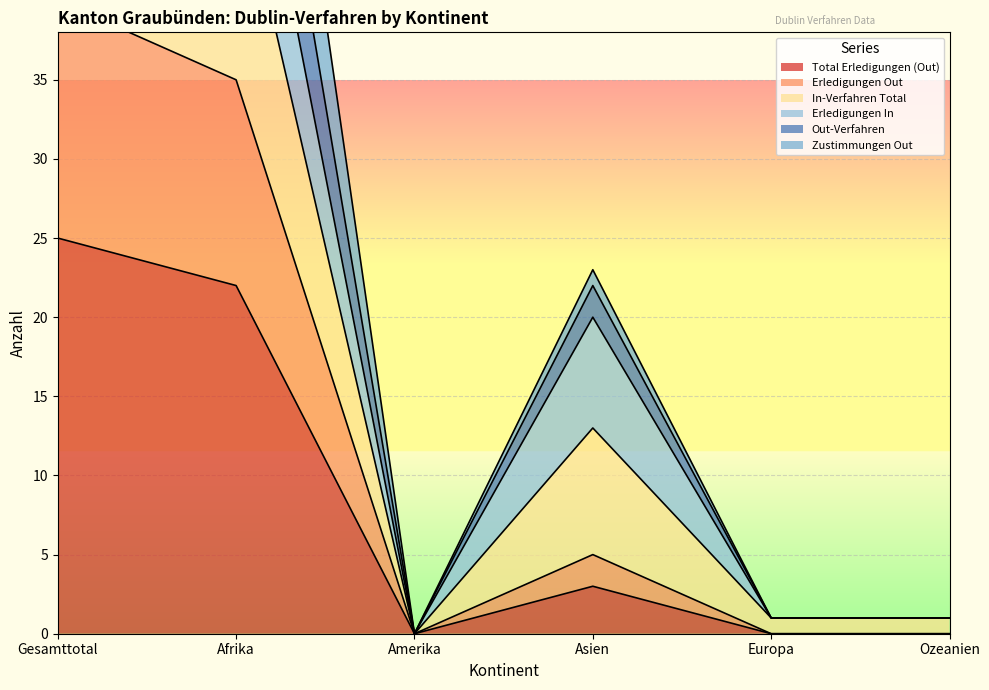

Where is Erledigungen Out nearest to the value 20?

Afrika